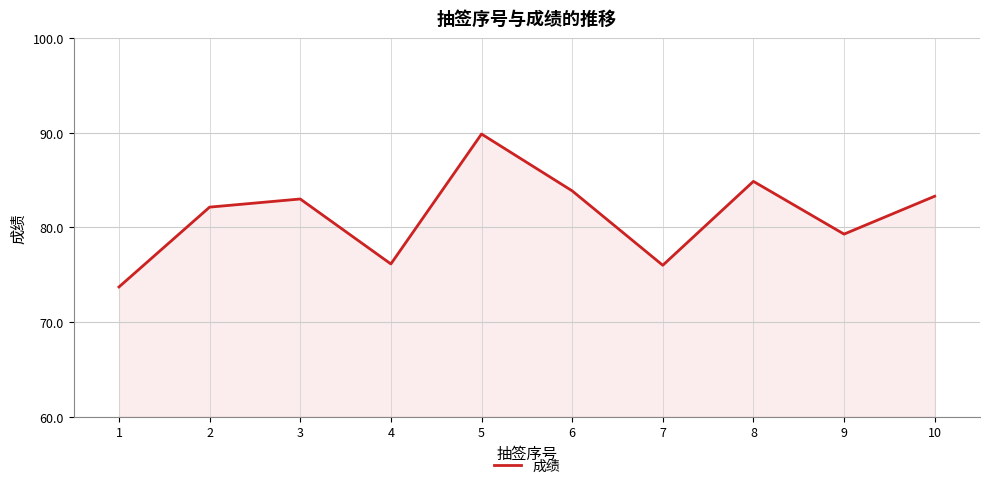

Read the value at 9.

79.3